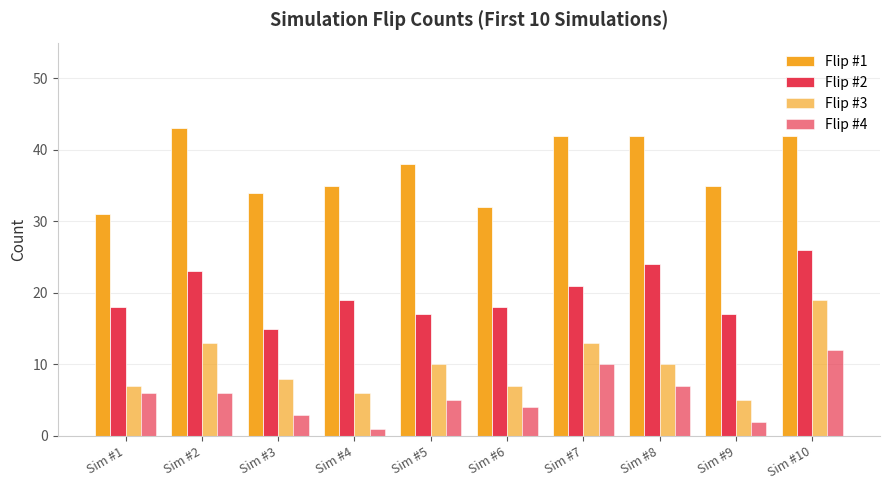

What is the total value across all series at Sim #4?

61